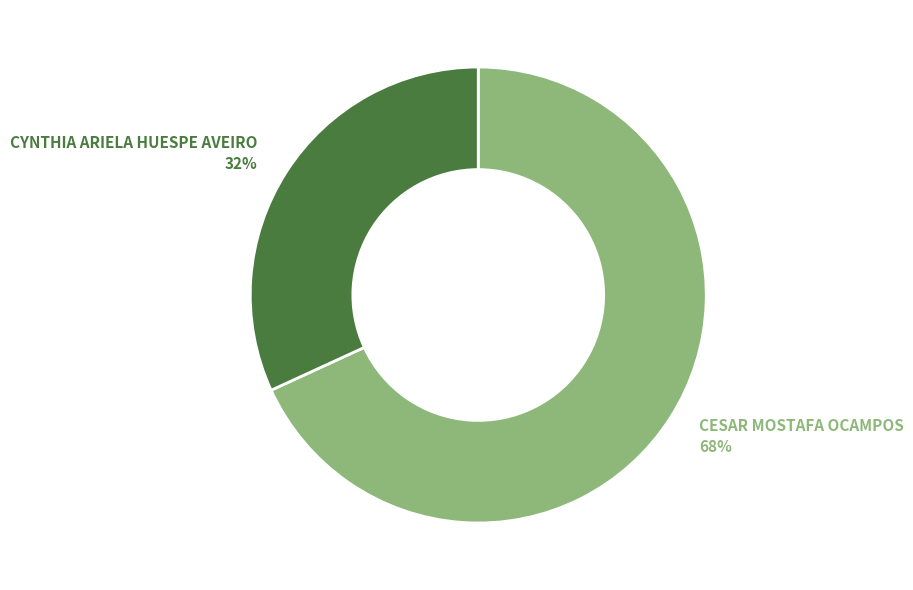

To the nearest percent, what is the difference between the largest and smallest slice percentages?

36%